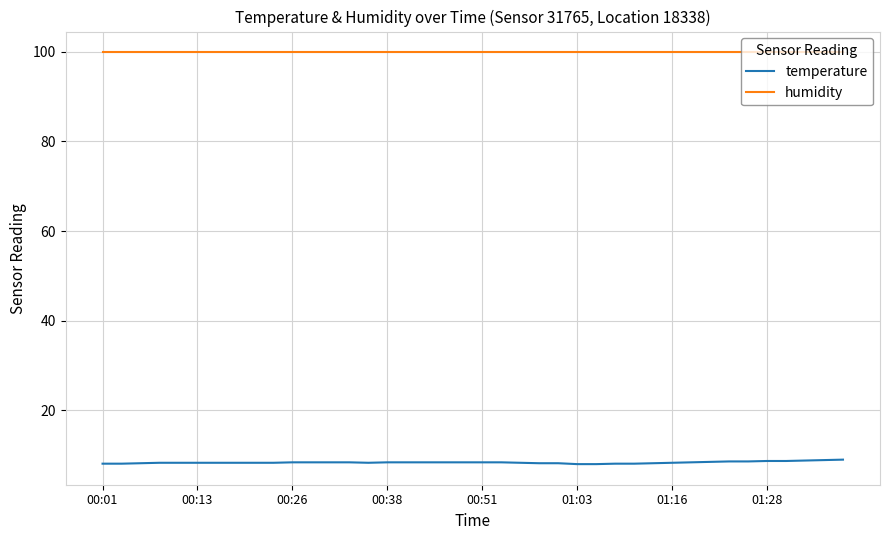

Which series has the largest total across all categories?

humidity